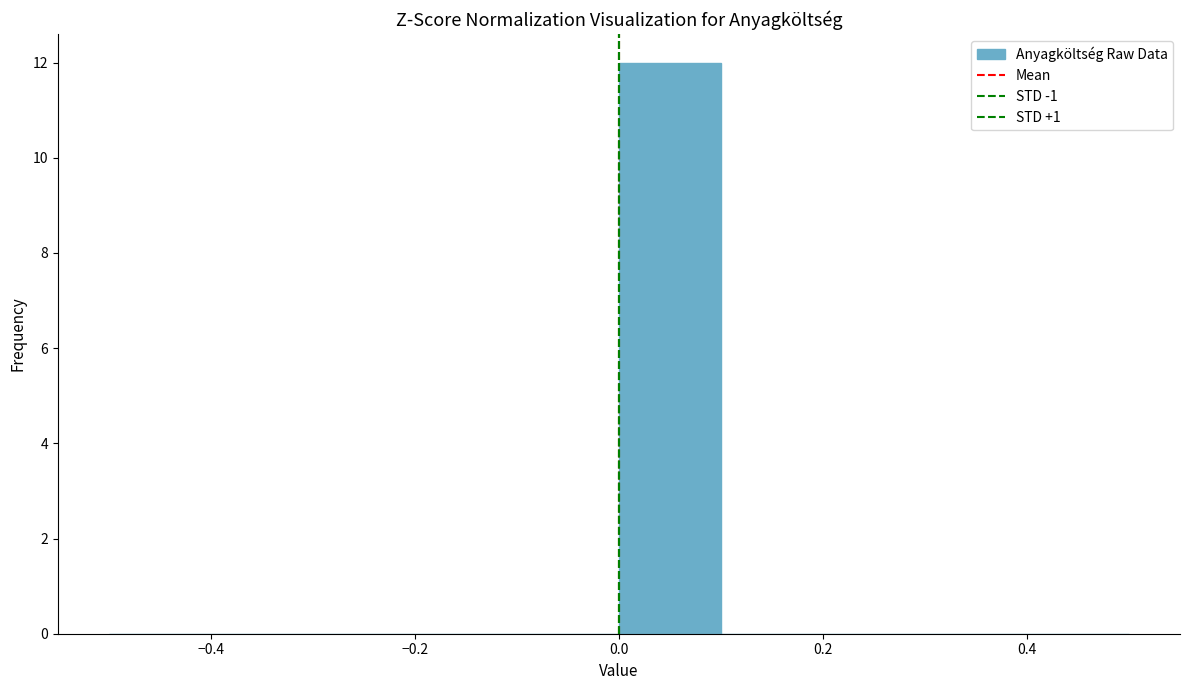

Reading left to right, list every bar in this chart as the range it spans on the x-axis followed by its height. The values are not printed on the chart, so give them approximately, as read against the axis.

-0.5 to -0.4: 0
-0.4 to -0.3: 0
-0.3 to -0.2: 0
-0.2 to -0.1: 0
-0.1 to 0.0: 0
0.0 to 0.1: 12
0.1 to 0.2: 0
0.2 to 0.3: 0
0.3 to 0.4: 0
0.4 to 0.5: 0